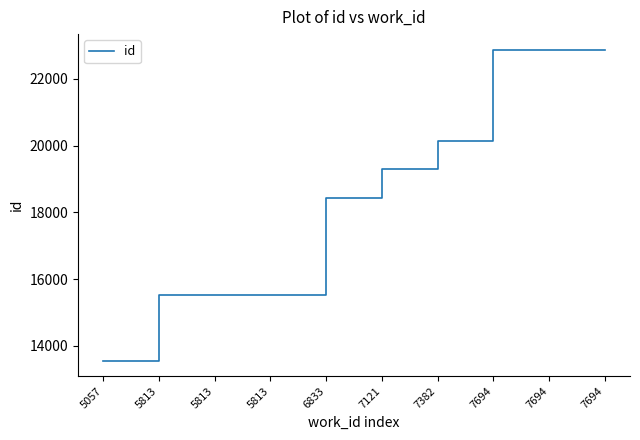

Between 7694 and 7694, which is larger?

7694